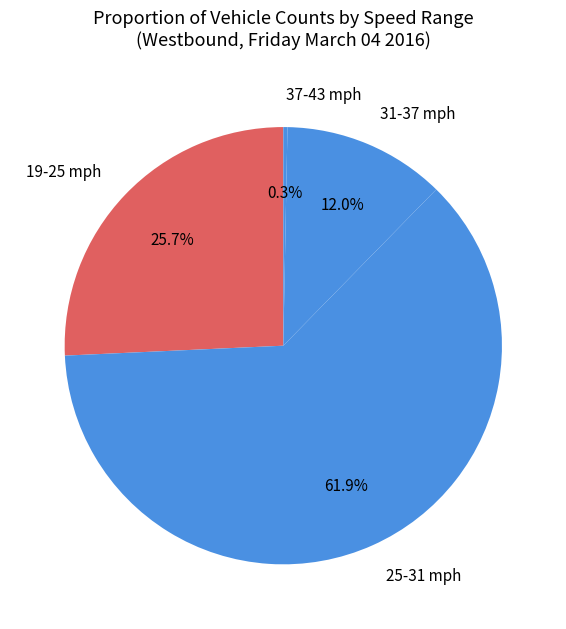

Which has a higher value, 19-25 mph or 31-37 mph?

19-25 mph